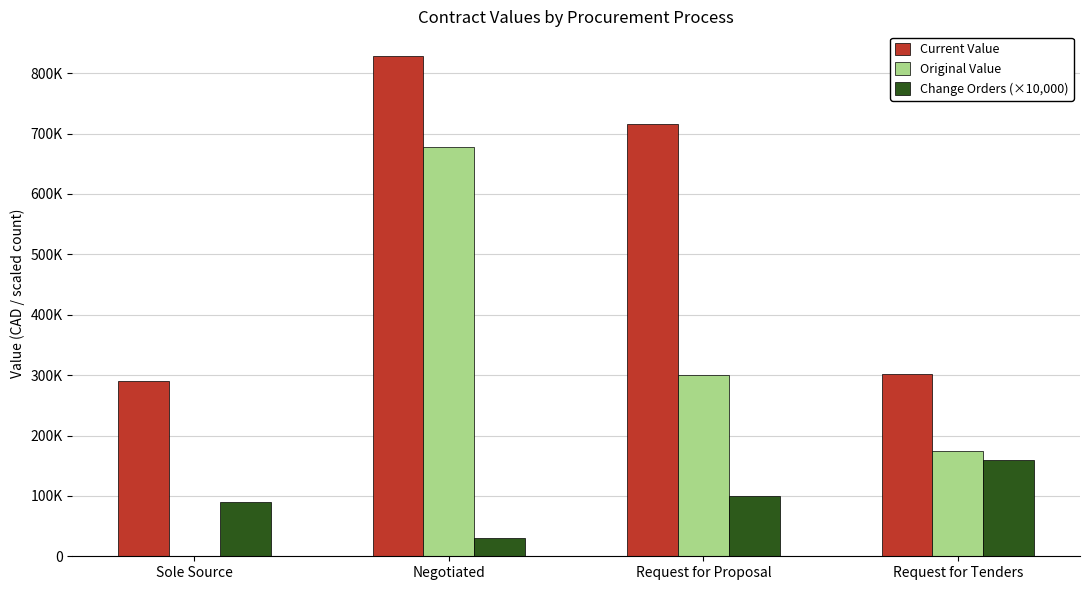

Are the bars grouped side by side (vs. stacked)?

Yes